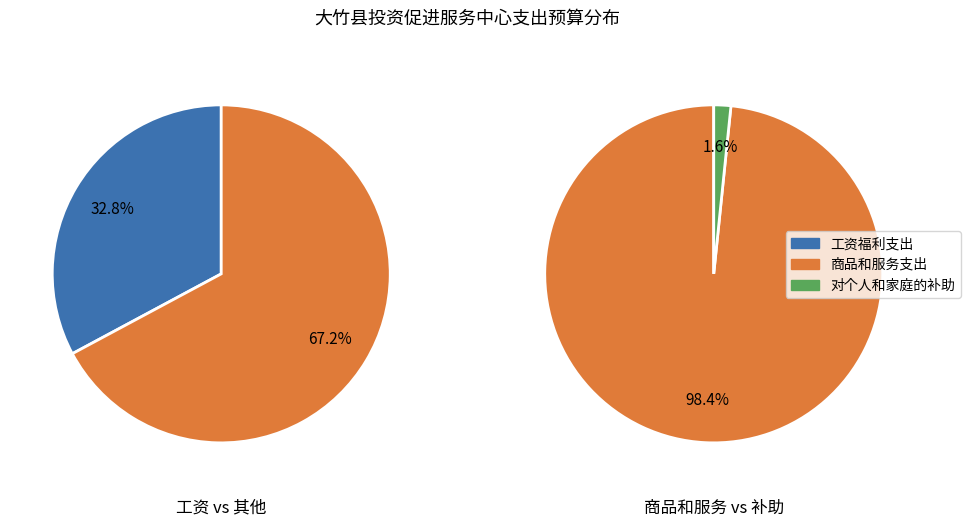

Is 商品和服务支出 the majority of the pie?

Yes